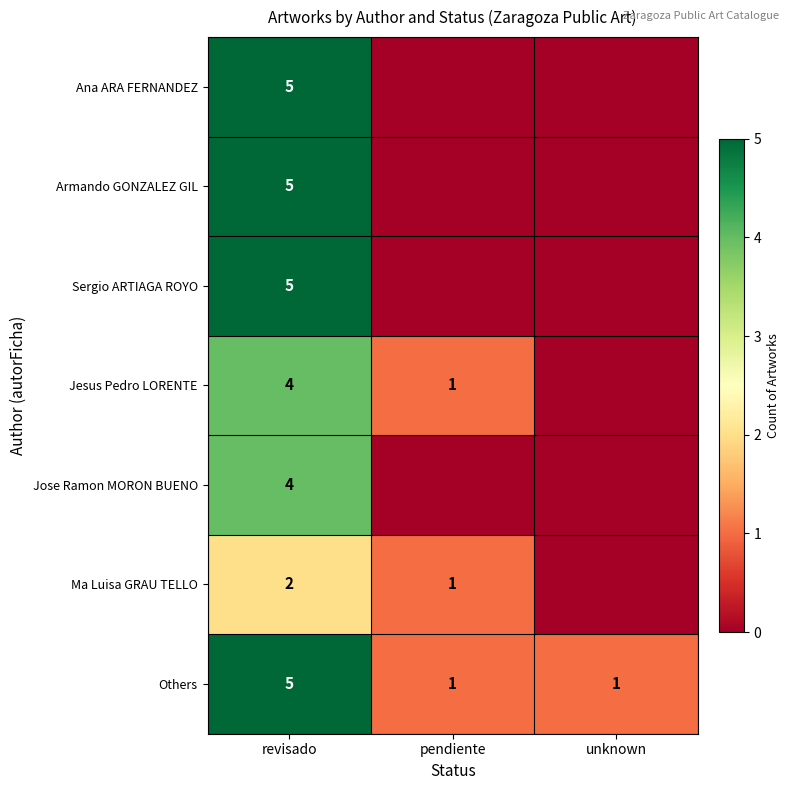

Which has a higher value, revisado or pendiente?

revisado